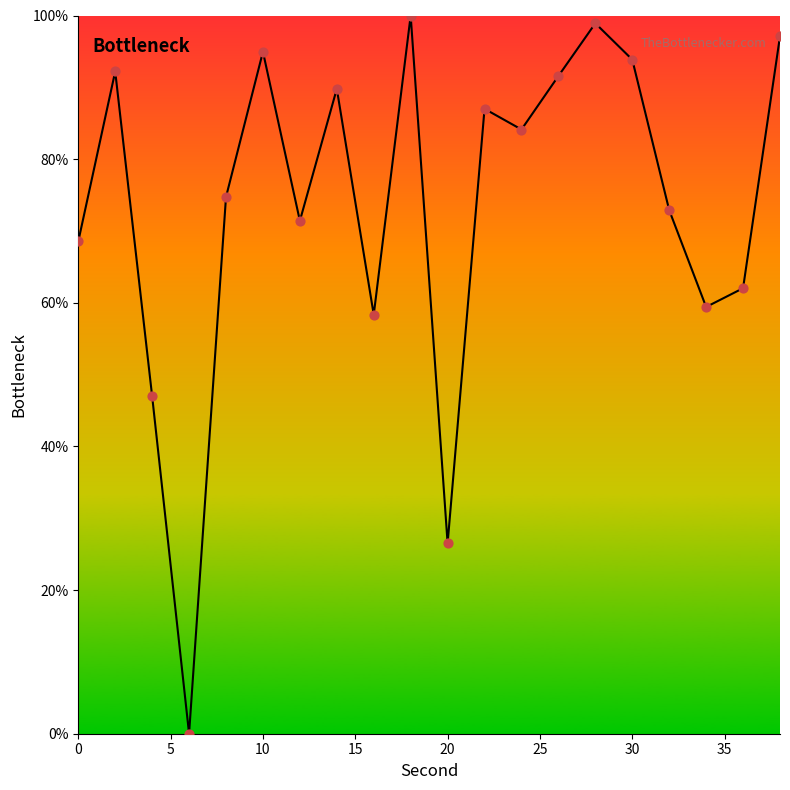

What is the greatest value displayed?

100.0